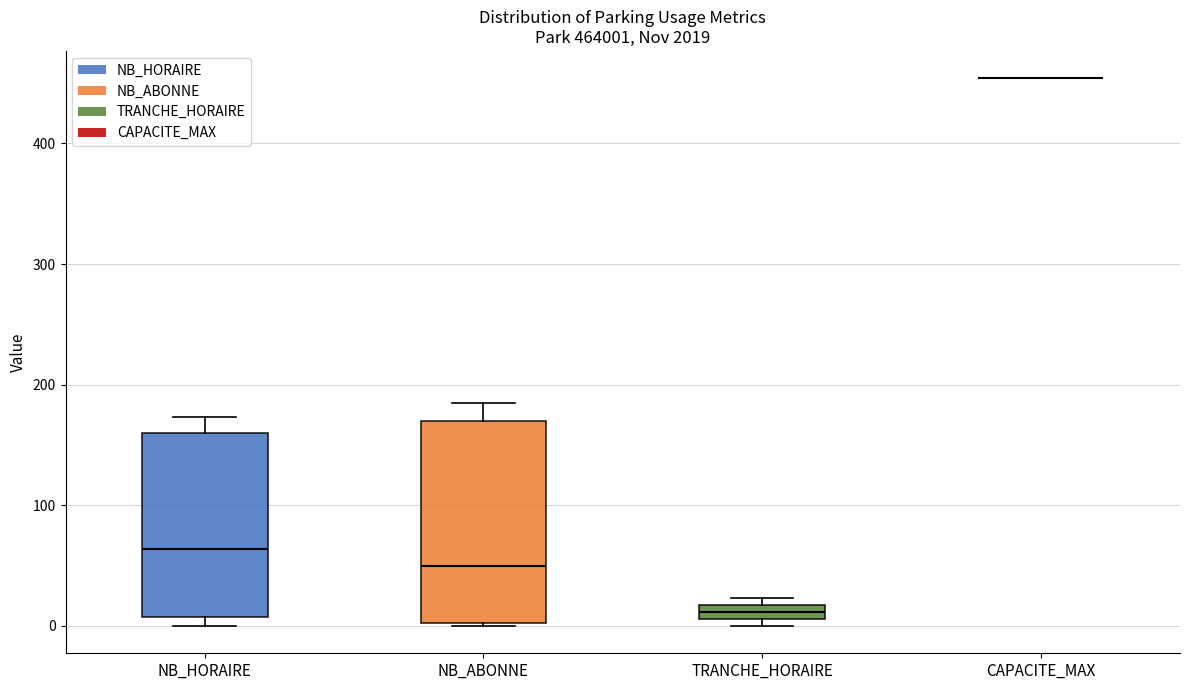

Where is the lower edge of the box for TRANCHE_HORAIRE on the y-axis? The values are not printed on the chart, so give them approximately, as read against the axis.

10